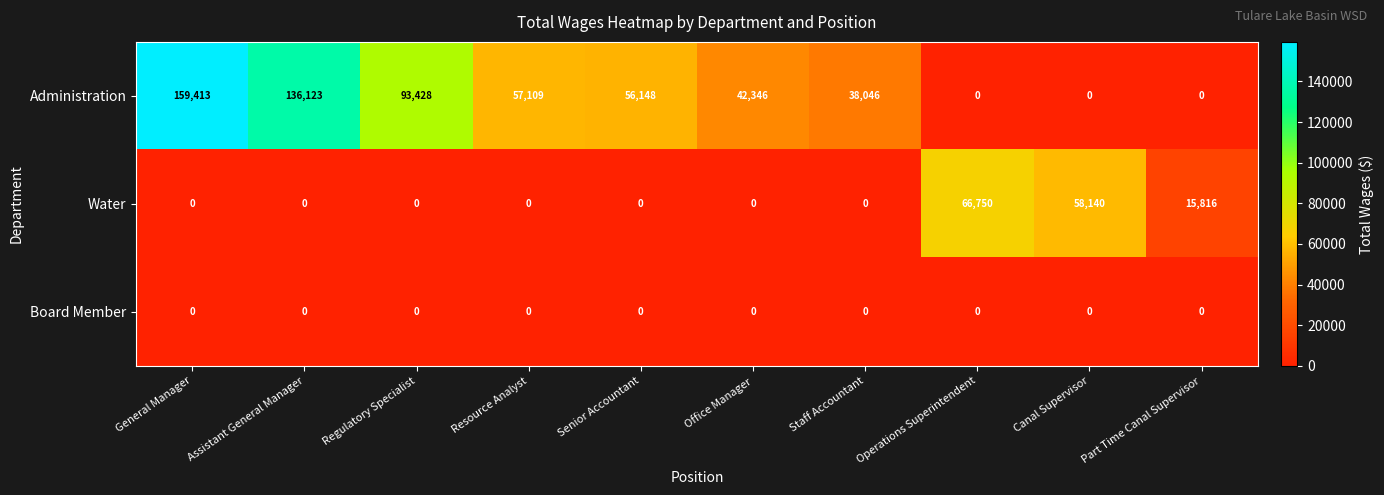

Is it true that Administration equals 132009 at Regulatory Specialist?

False